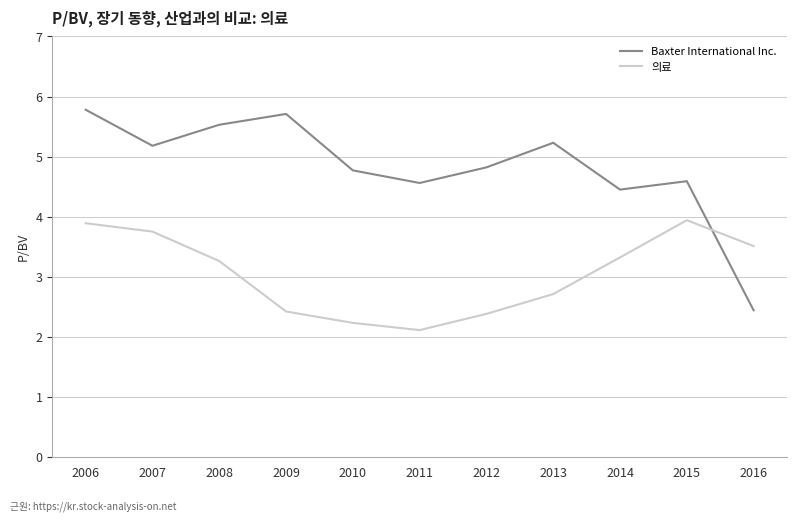

How many times do Baxter International Inc. and 의료 cross each other?

1